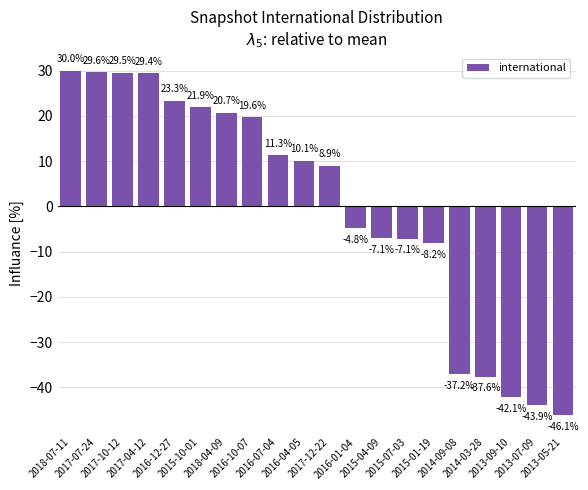

How many values are below 10?

10